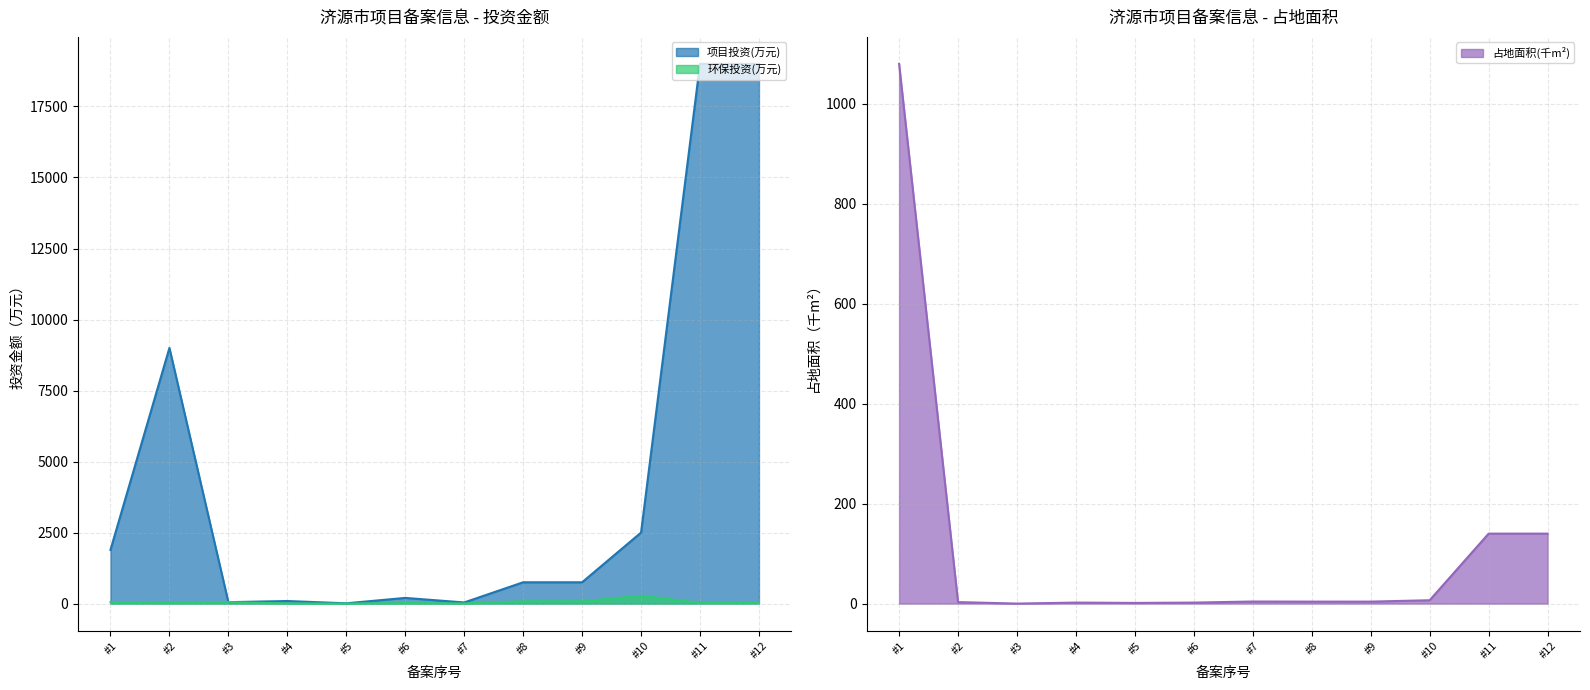

Where does the 环保投资(万元) series first go above 43?

#1